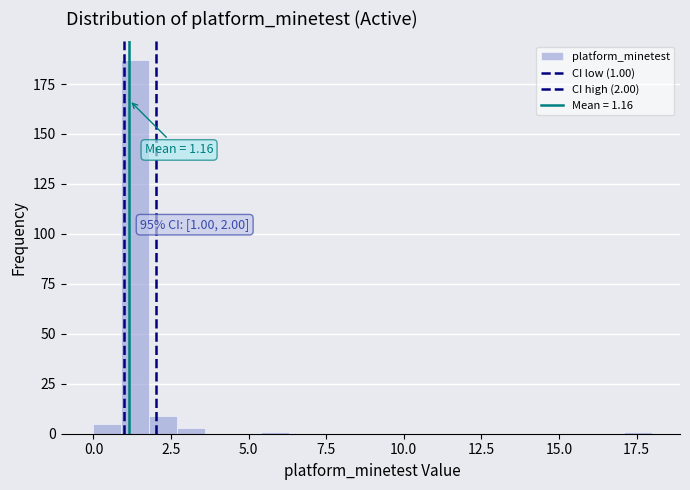

Around what value on the x-axis is the tallest bar? Give the approximate position of its centre, as read against the axis.

1.5